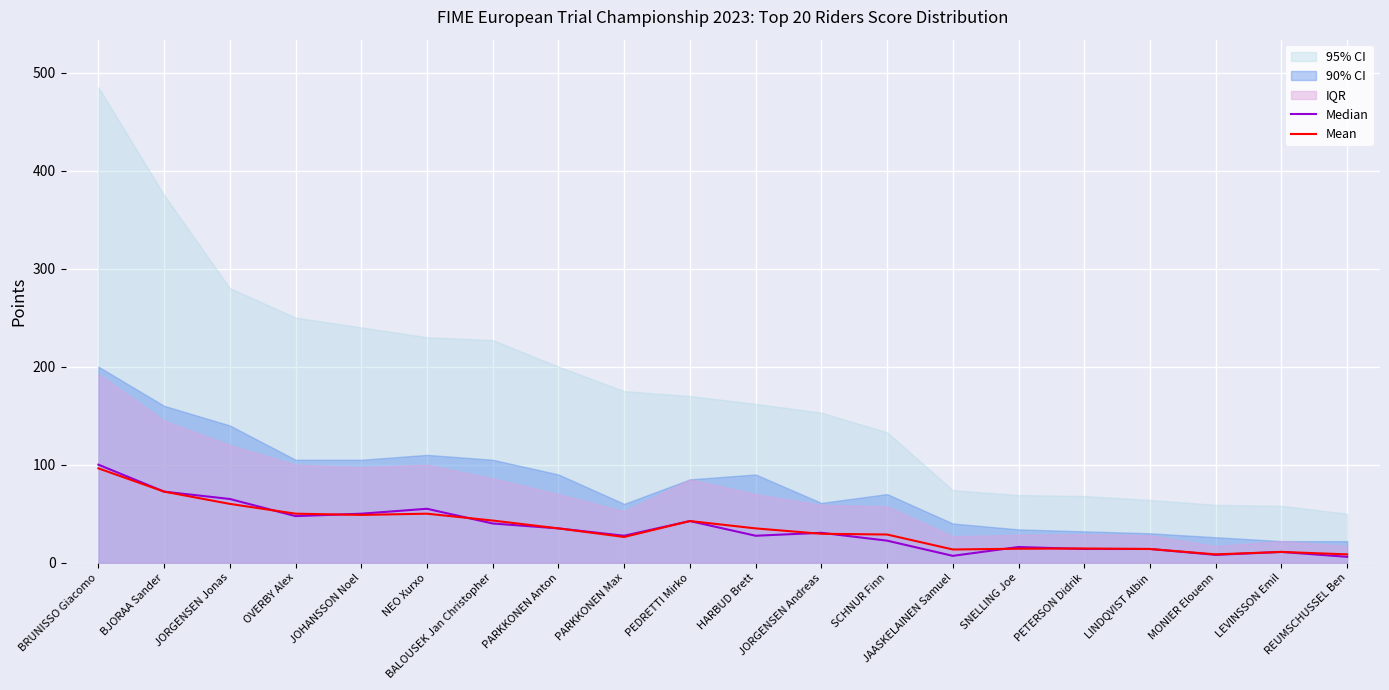

The Median series shows 12.8 at MONIER Elouenn. True or false?

False